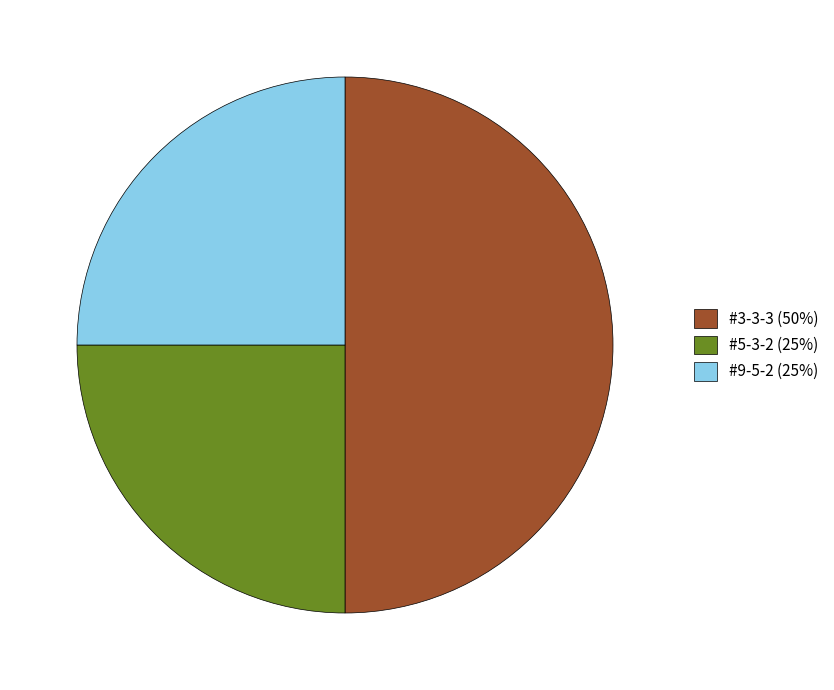

The #3-3-3 slice represents 56% of the pie. True or false?

False